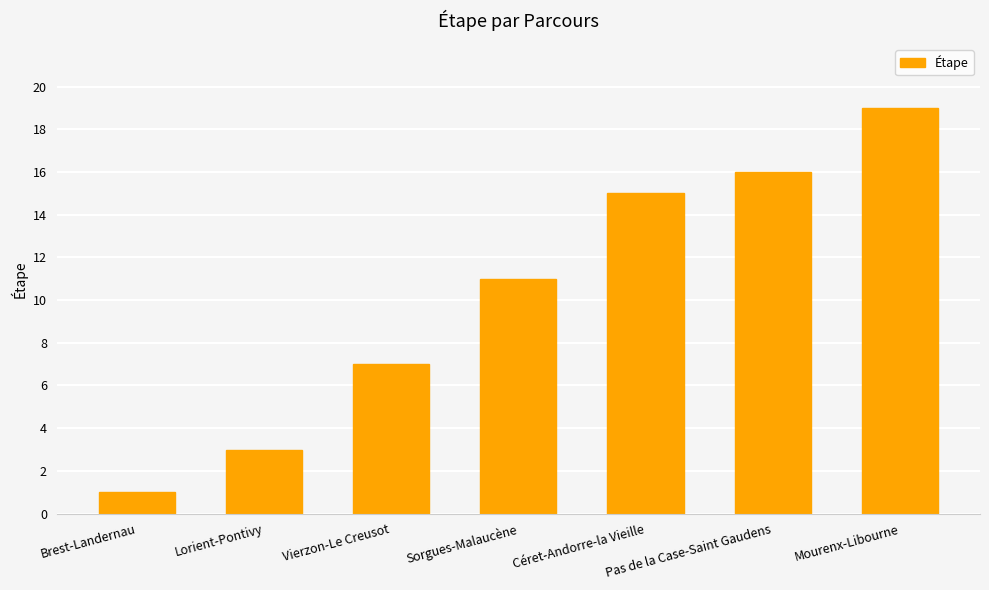

Reading right to left, extract all data points from this chart.

Mourenx-Libourne=19	Pas de la Case-Saint Gaudens=16	Céret-Andorre-la Vieille=15	Sorgues-Malaucène=11	Vierzon-Le Creusot=7	Lorient-Pontivy=3	Brest-Landernau=1